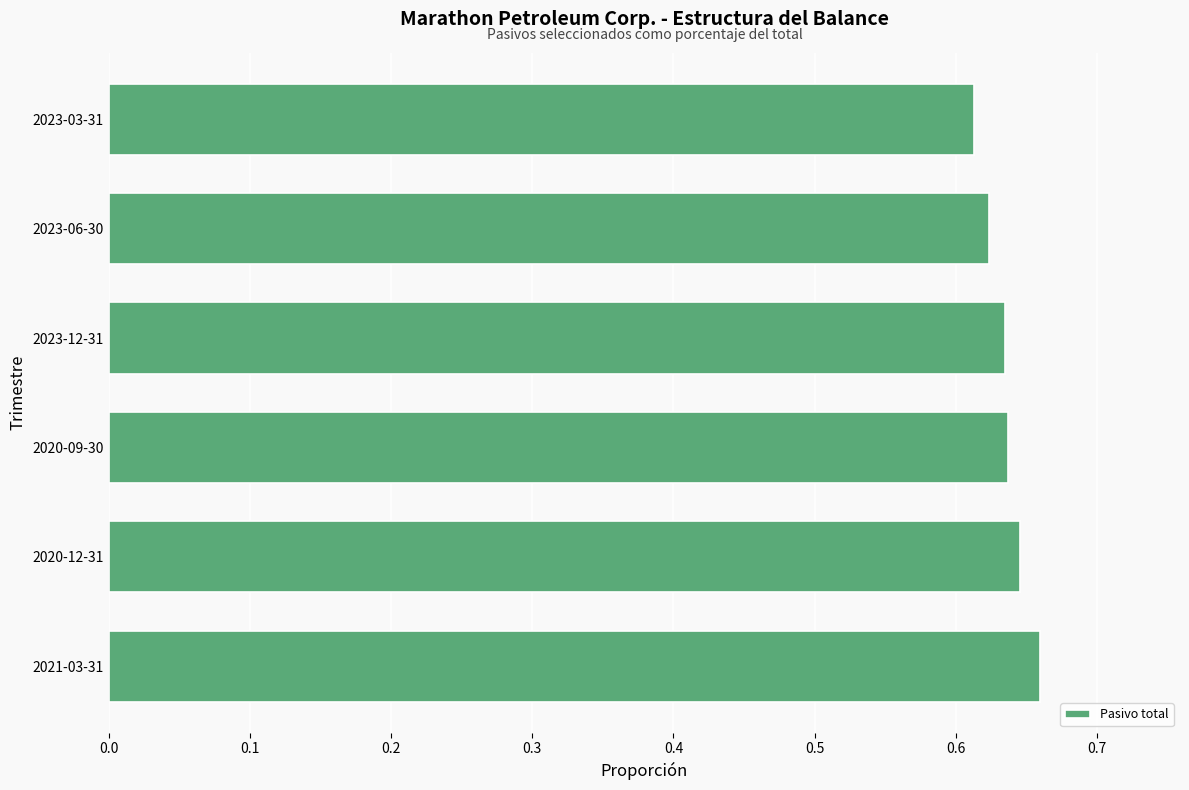

What is the sum of the values at 2021-03-31 and 2023-12-31?

1.3